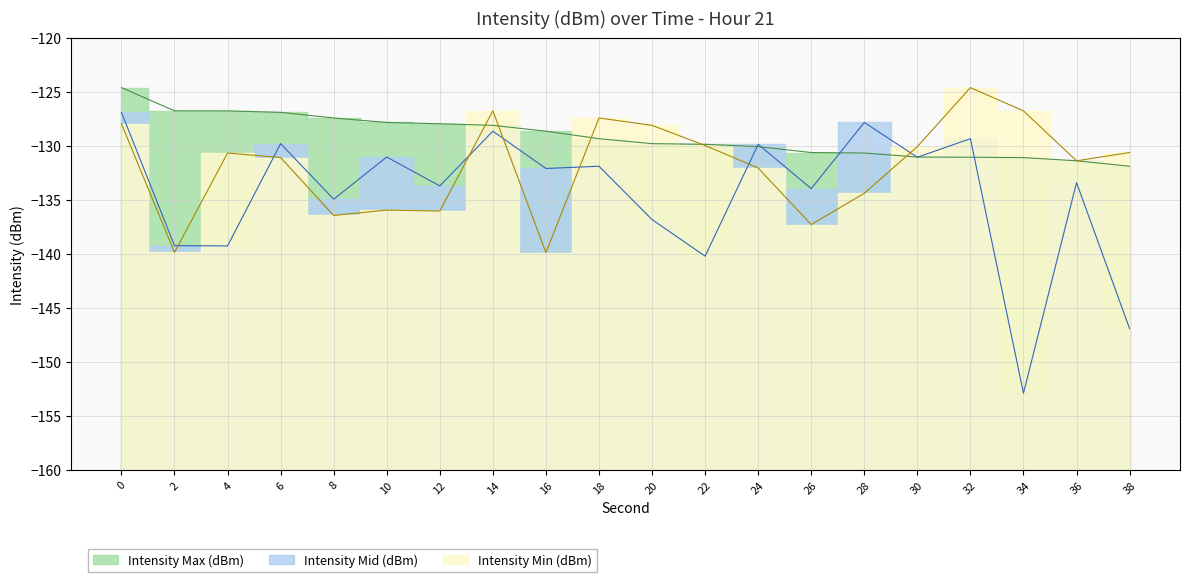

True or false: Intensity Min (dBm) has a value of -80.2 at 30.

False